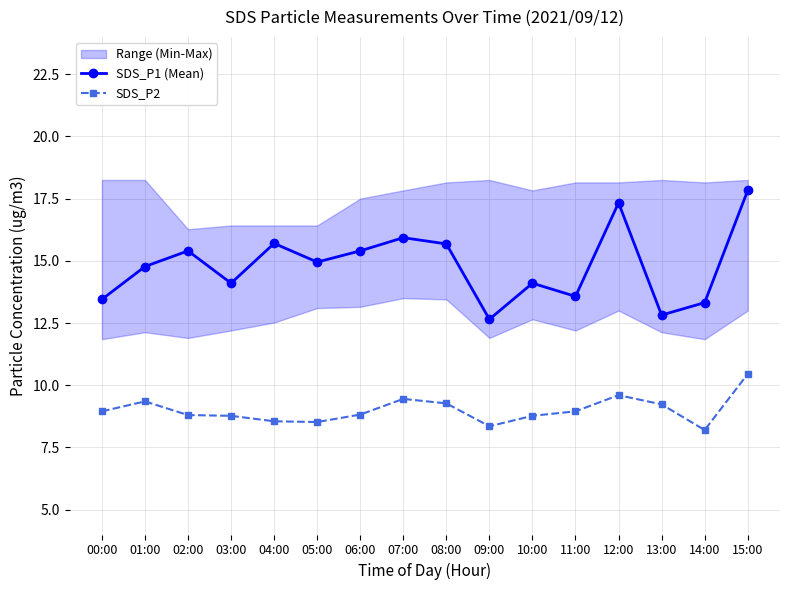

Reading right to left, what are all the values shown in this chart?

SDS_P1 (Mean): 15:00=17.8	14:00=13.3	13:00=12.8	12:00=17.3	11:00=13.6	10:00=14.1	09:00=12.7	08:00=15.7	07:00=15.9	06:00=15.4	05:00=14.9	04:00=15.7	03:00=14.1	02:00=15.4	01:00=14.8	00:00=13.4
SDS_P2: 15:00=10.4	14:00=8.2	13:00=9.2	12:00=9.6	11:00=8.9	10:00=8.8	09:00=8.3	08:00=9.3	07:00=9.4	06:00=8.8	05:00=8.5	04:00=8.6	03:00=8.8	02:00=8.8	01:00=9.3	00:00=8.9